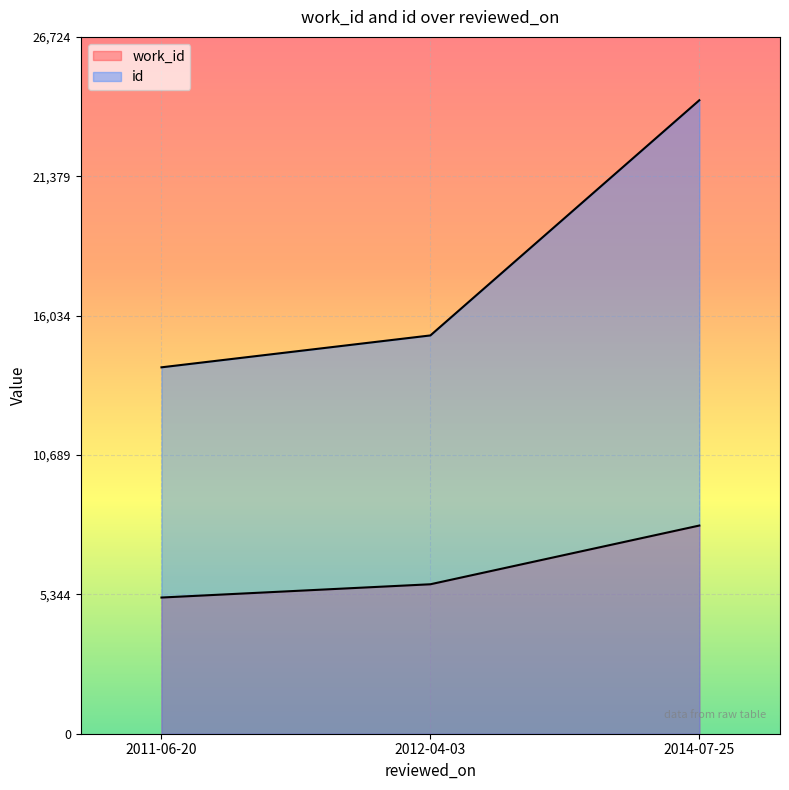

Which series has the widest spread of values?

id